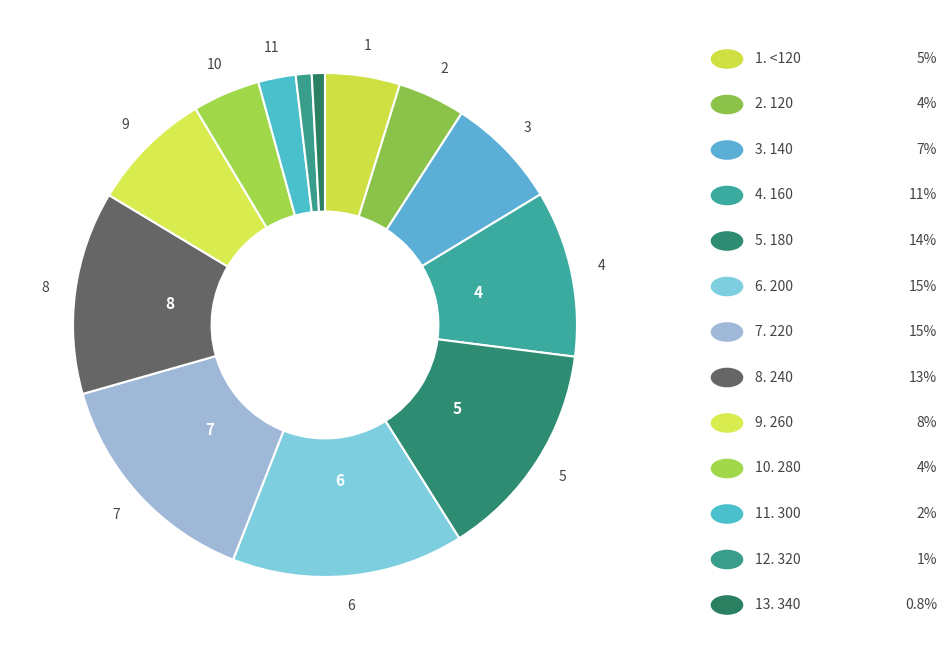

Rank the categories by value from highest to lowest.

200, 220, 180, 240, 160, 260, 140, <120, 120, 280, 300, 320, 340